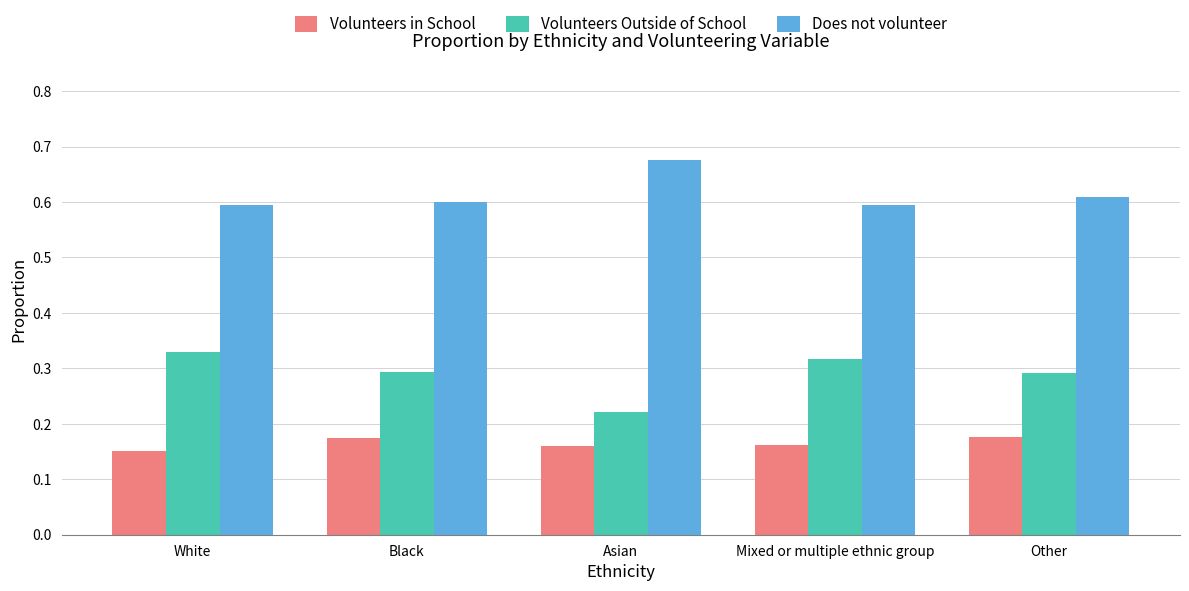

Which category has the highest value in the Does not volunteer series?

Asian